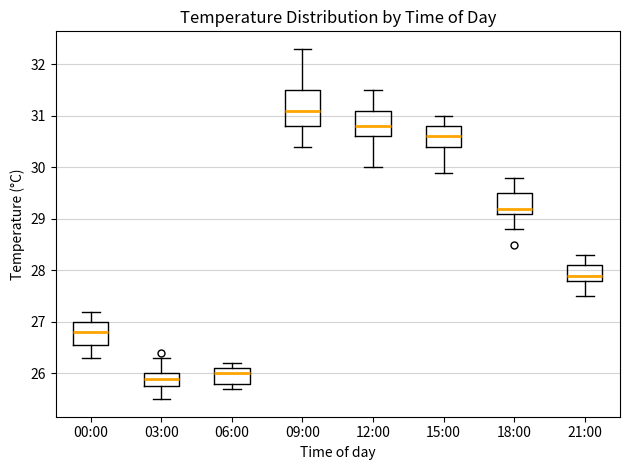

Which box is the tallest, from its lower edge to its upper edge?

09:00